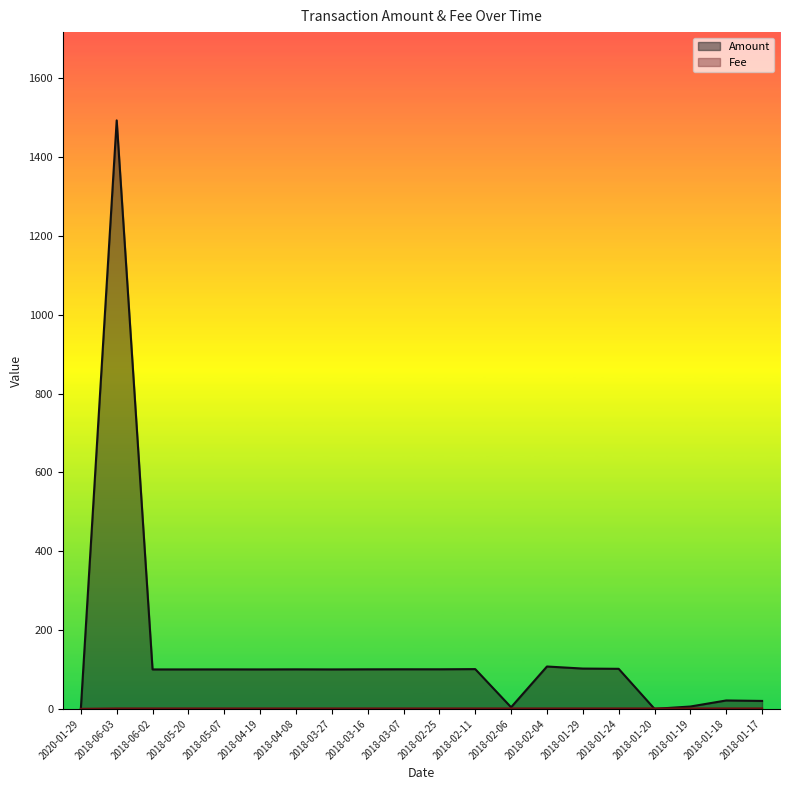

Which series has the largest total across all categories?

Amount